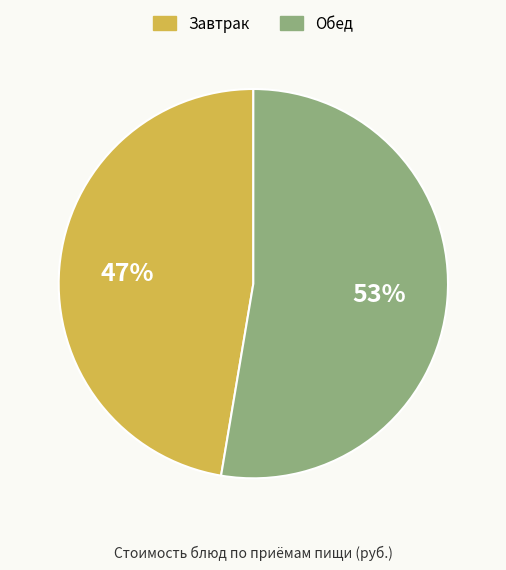

Rank the categories by value from lowest to highest.

Завтрак, Обед